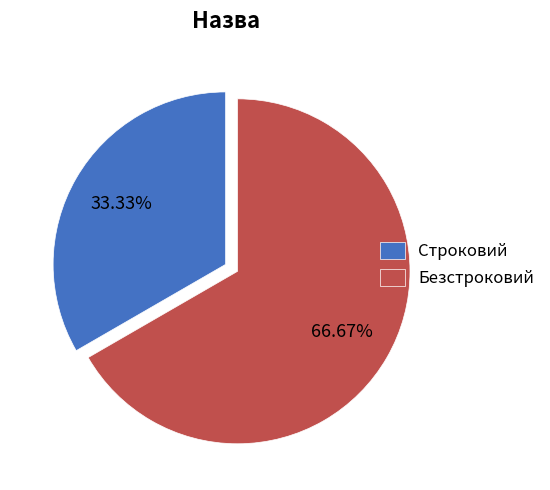

How many slices are in this pie chart?

2